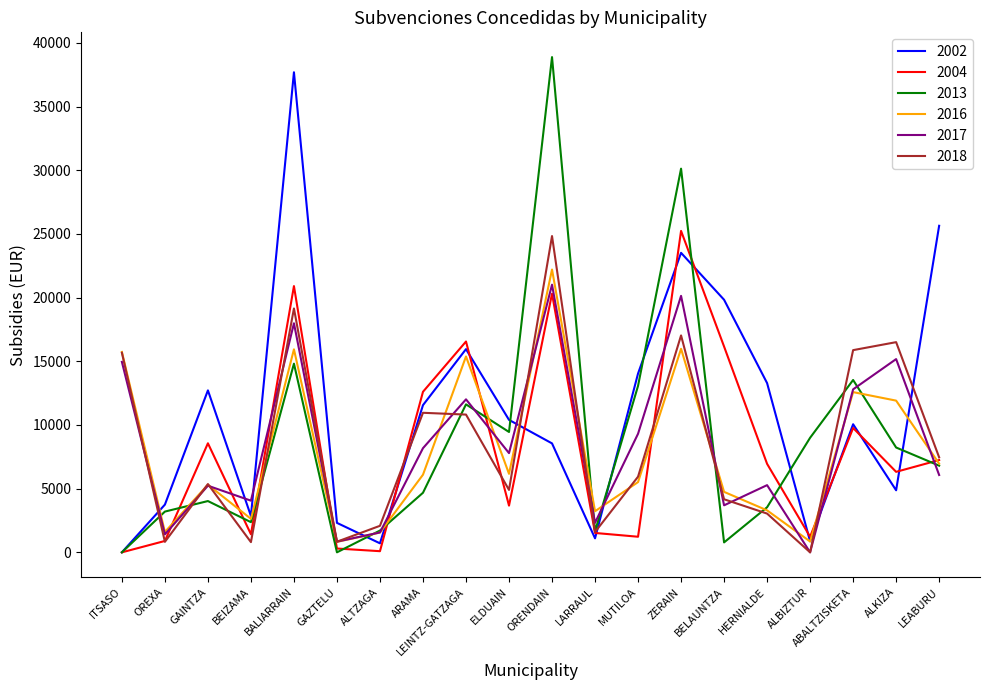

What are all the series names shown in the legend?

2002, 2004, 2013, 2016, 2017, 2018